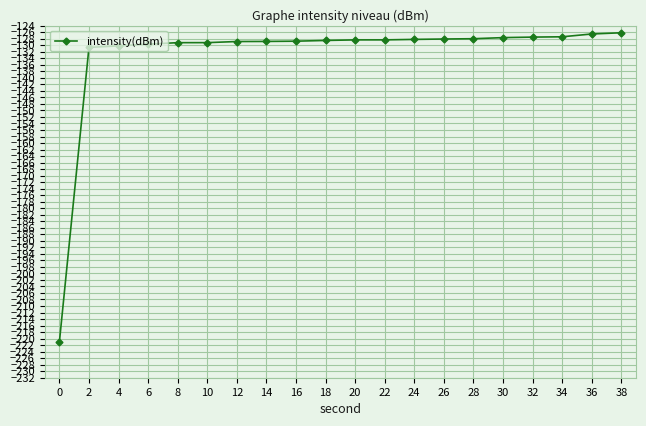

What is the value of the 3rd point from the left?

-130.2